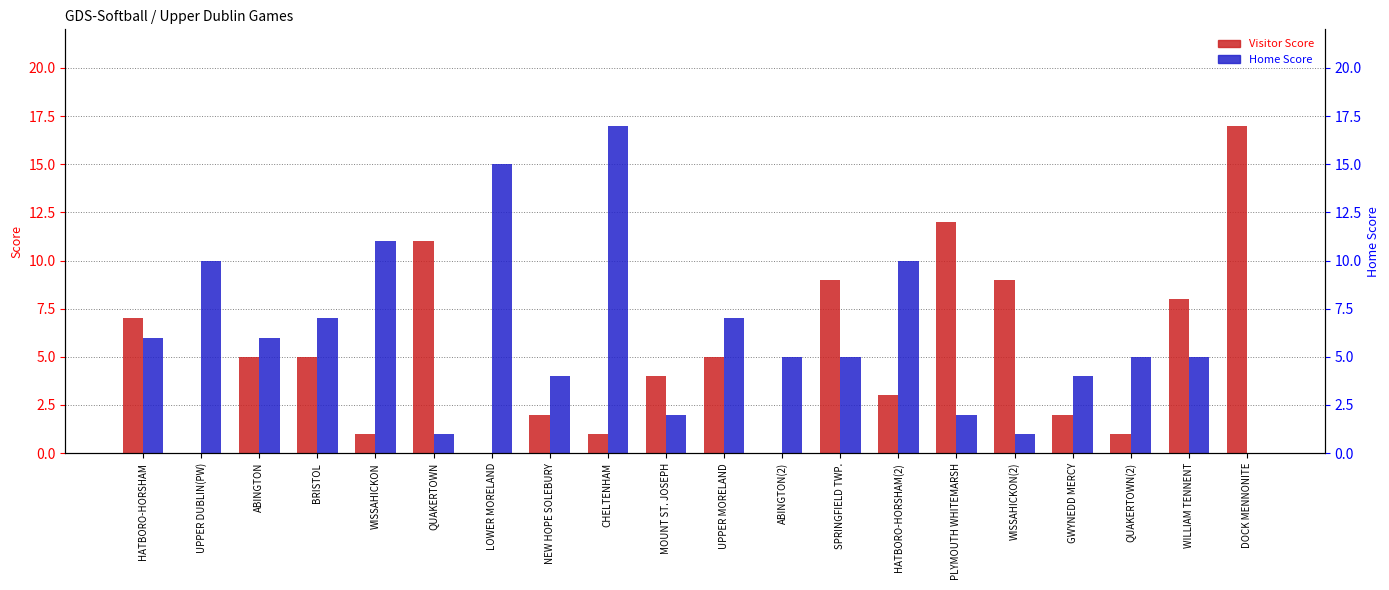

List the labels in order of Home Score value, largest first.

CHELTENHAM, LOWER MORELAND, WISSAHICKON, UPPER DUBLIN(PW), HATBORO-HORSHAM(2), BRISTOL, UPPER MORELAND, HATBORO-HORSHAM, ABINGTON, ABINGTON(2), SPRINGFIELD TWP., QUAKERTOWN(2), WILLIAM TENNENT, NEW HOPE SOLEBURY, GWYNEDD MERCY, MOUNT ST. JOSEPH, PLYMOUTH WHITEMARSH, QUAKERTOWN, WISSAHICKON(2), DOCK MENNONITE